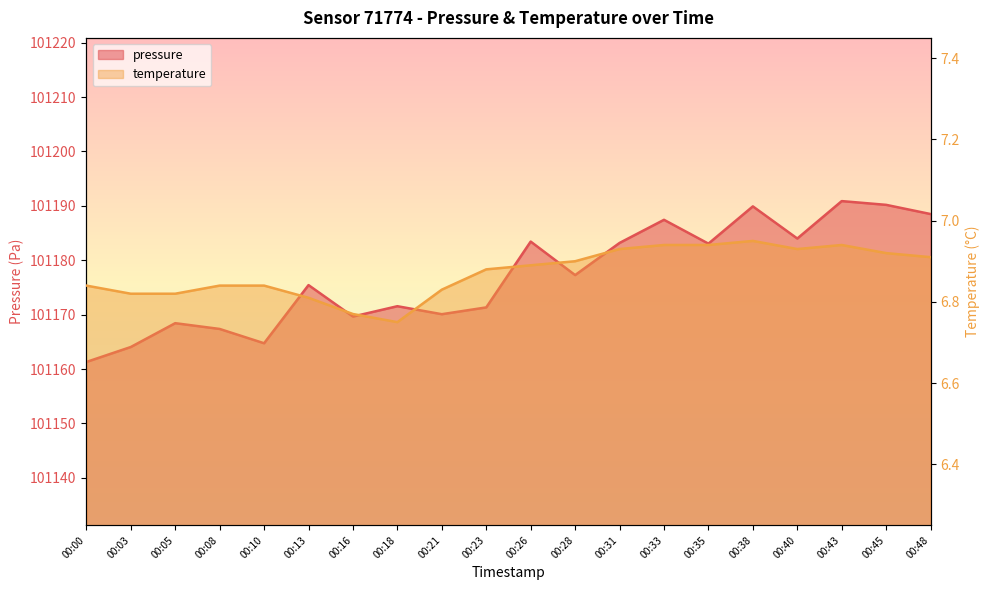

What is the spread (max minus min) of values at 00:48?

101181.6